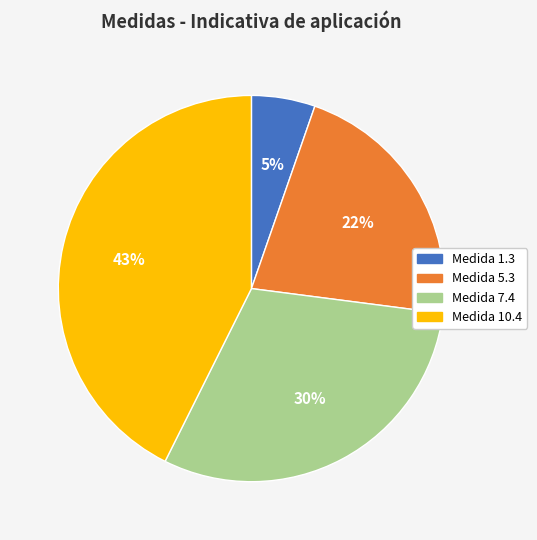

To the nearest percent, what is the average slice percentage?

25%